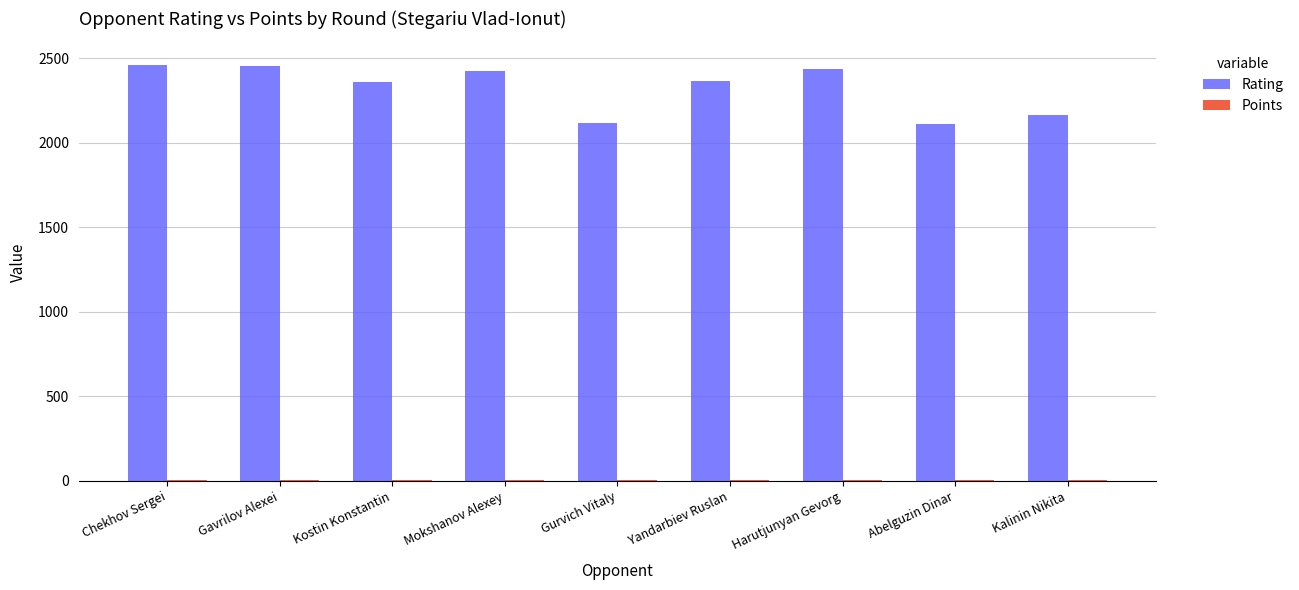

The value of Rating at Harutjunyan Gevorg is 3928.4. True or false?

False